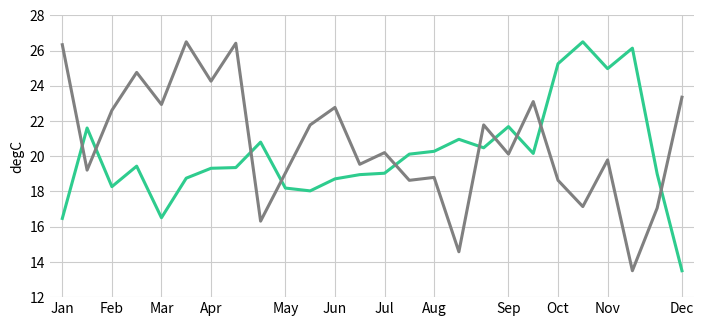

What is the maximum value shown in the chart?

26.5